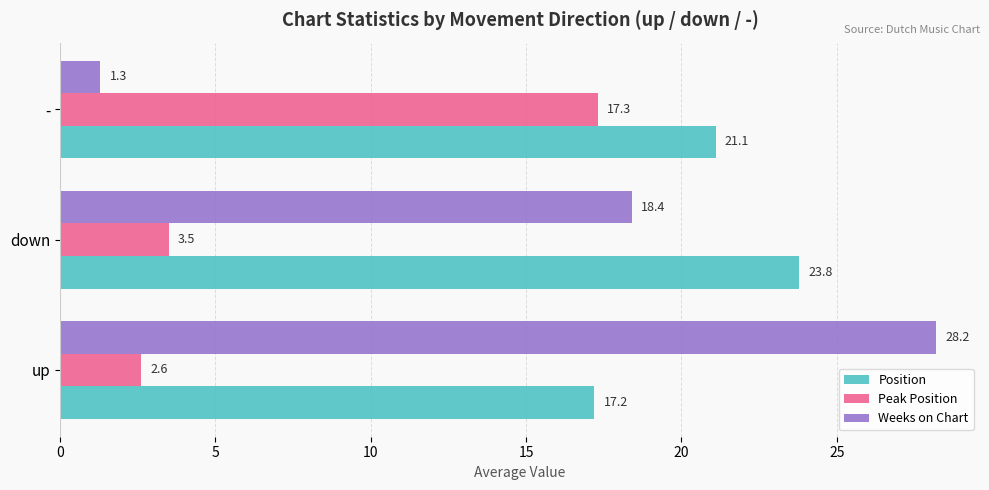

Which series has the largest total across all categories?

Position